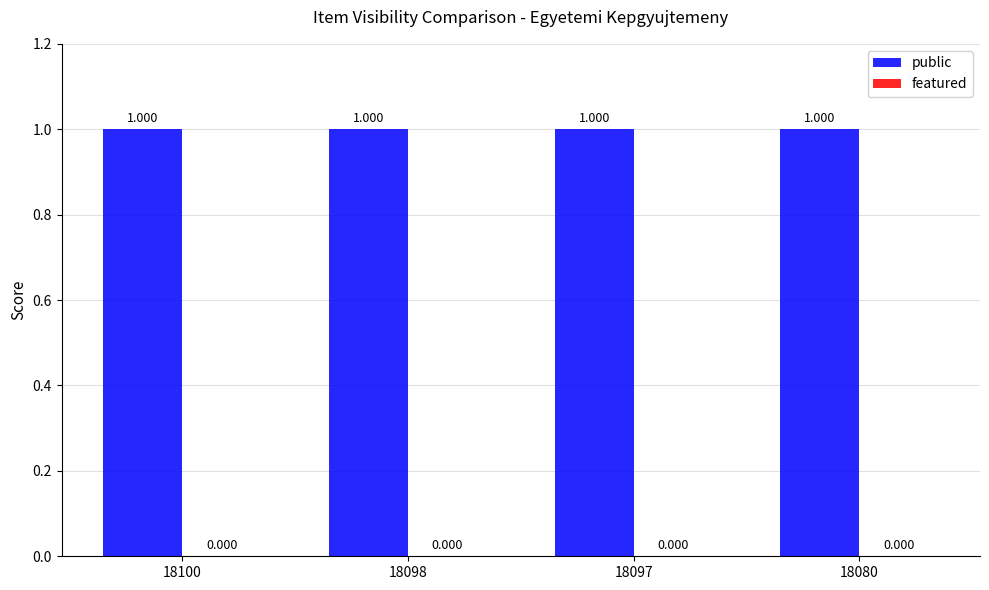

What is the average value of the public series?

1